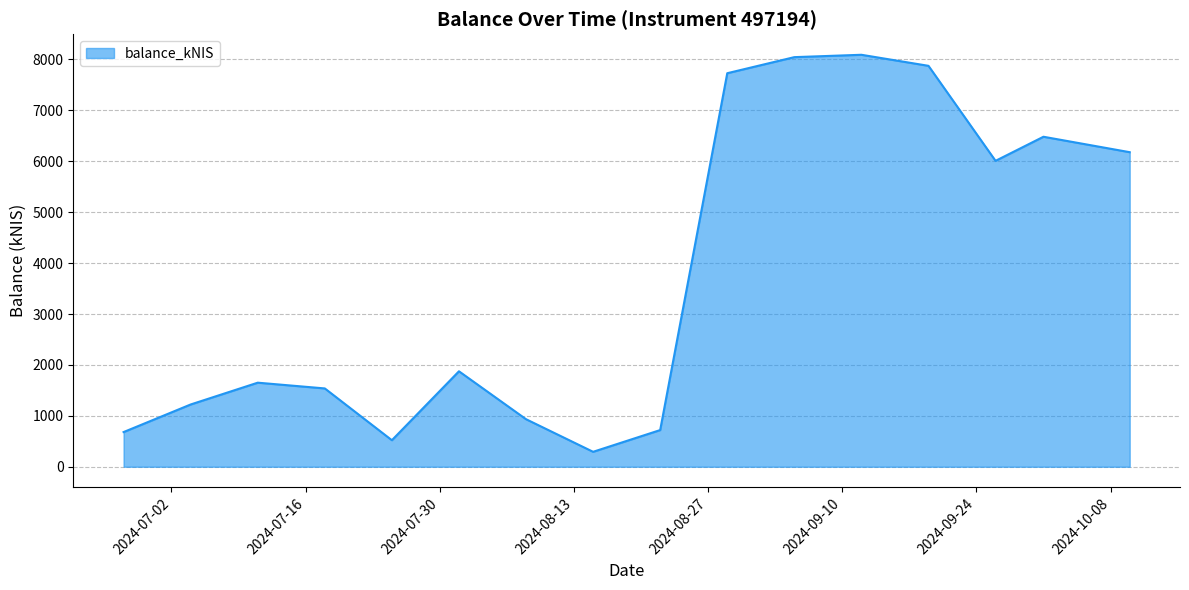

What is the maximum value shown in the chart?

8092.1